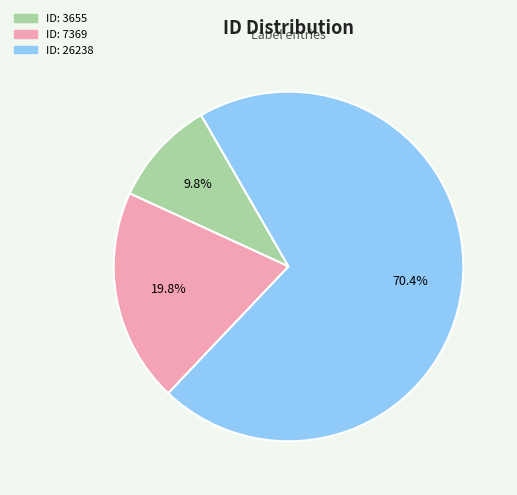

Count the number of slices in the pie.

3